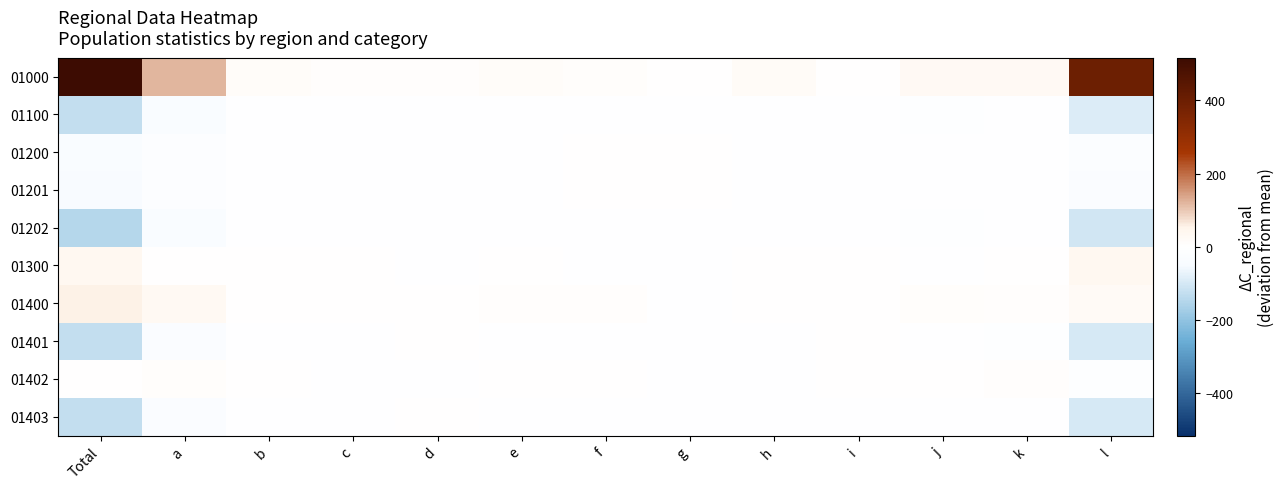

How many data points does each series have?

13